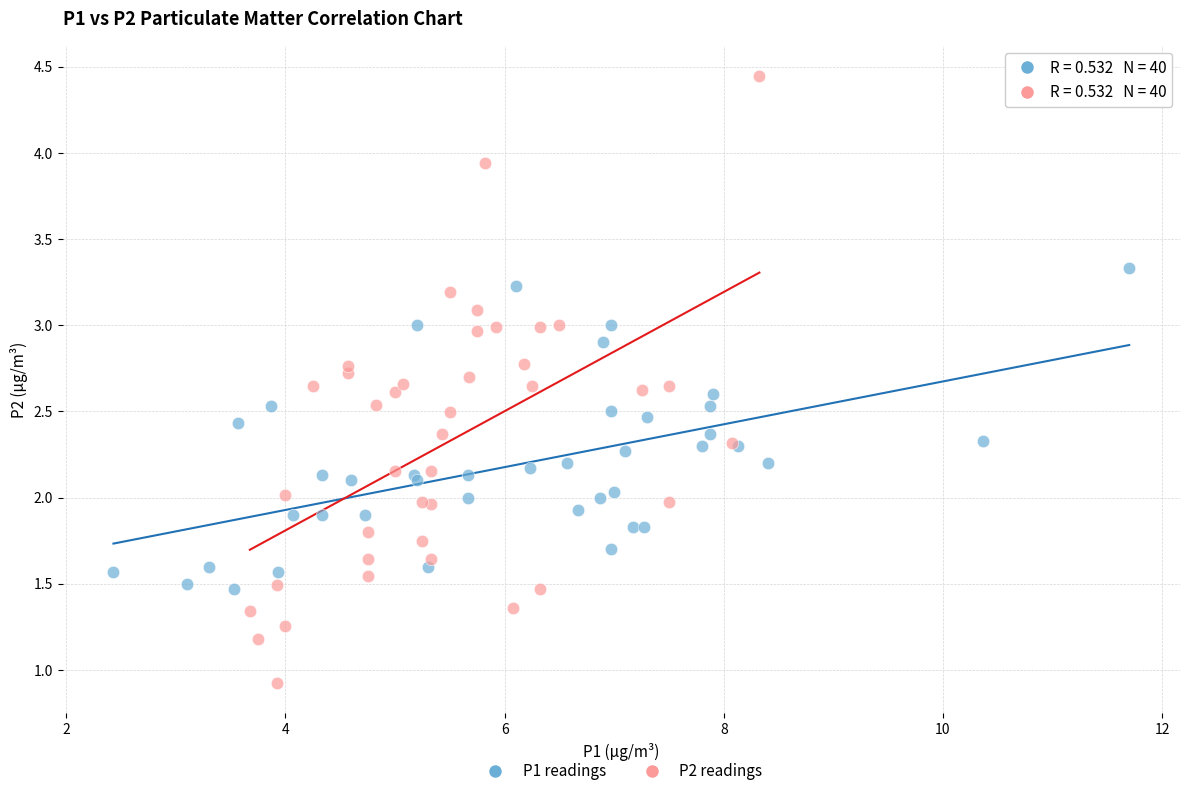

Which series contains the lowest Y value?

P2 readings